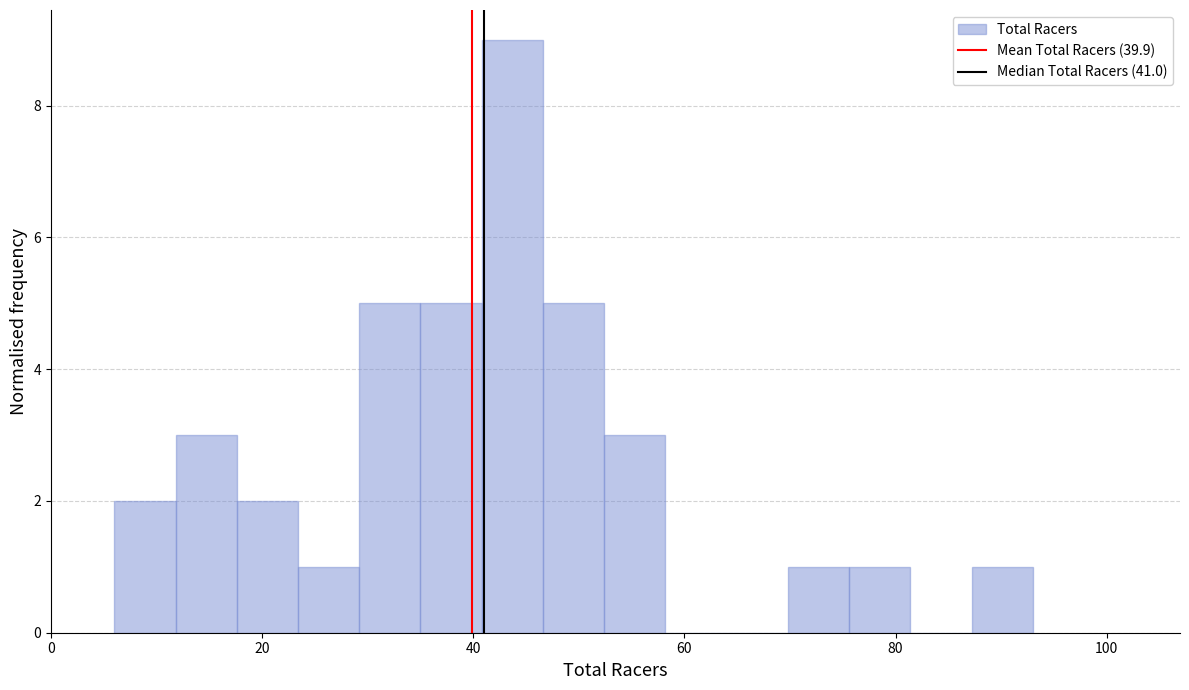

Read against the x-axis, roughly where is the centre of the tallest bar?

44